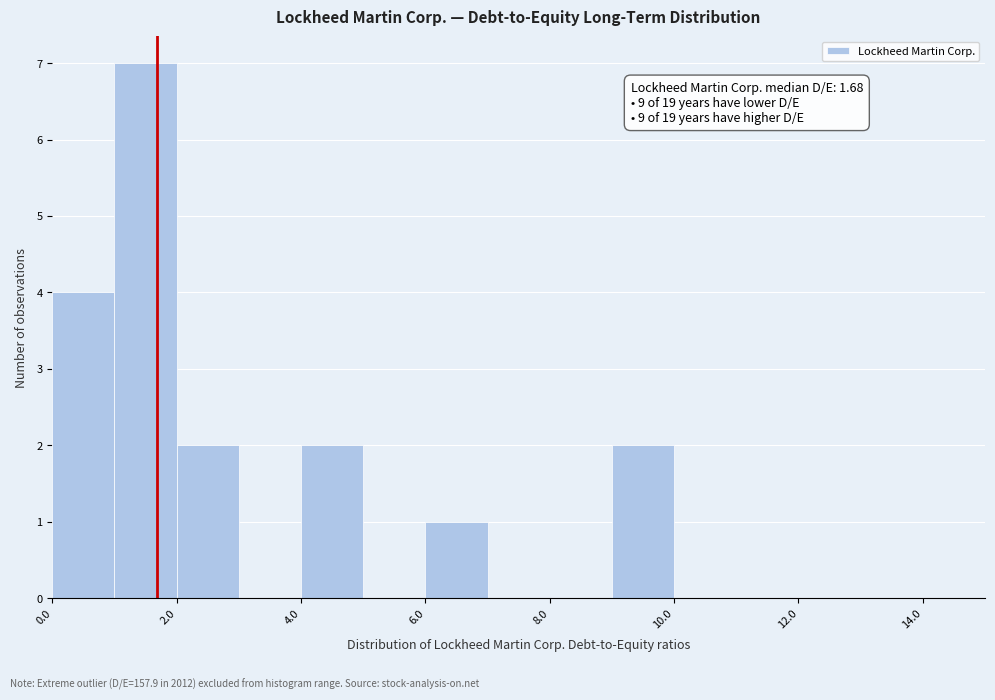

Which range on the x-axis has the tallest bar?

1 to 2